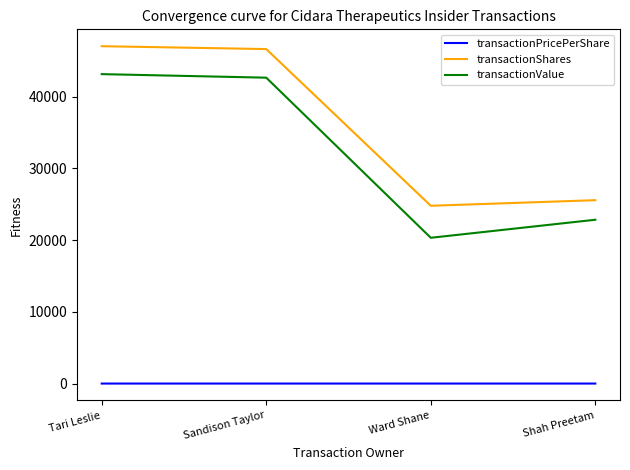

Is this an area chart (filled region under the line)?

No